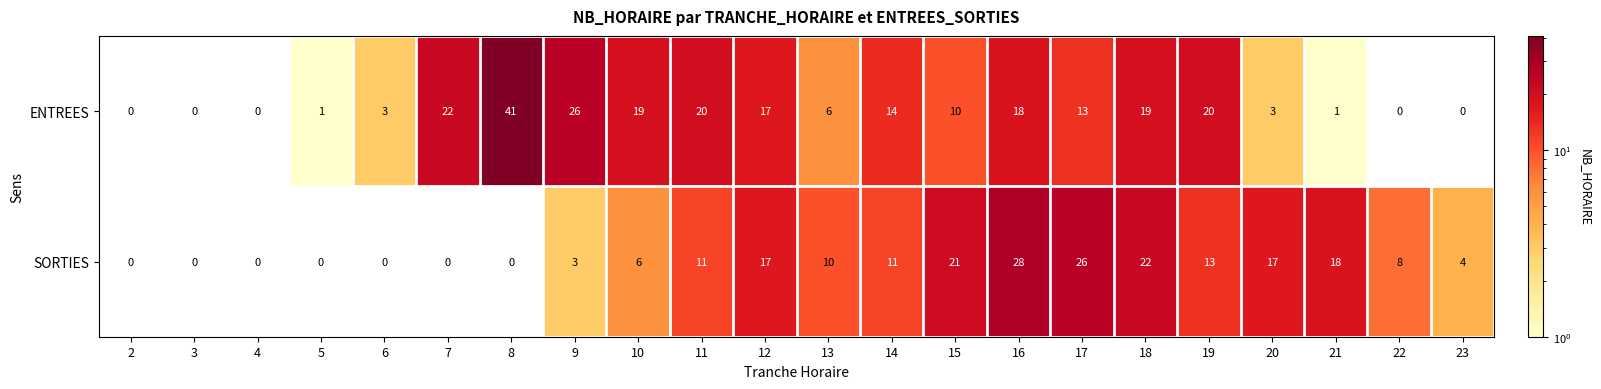

What is the spread (max minus min) of values at 17?

13